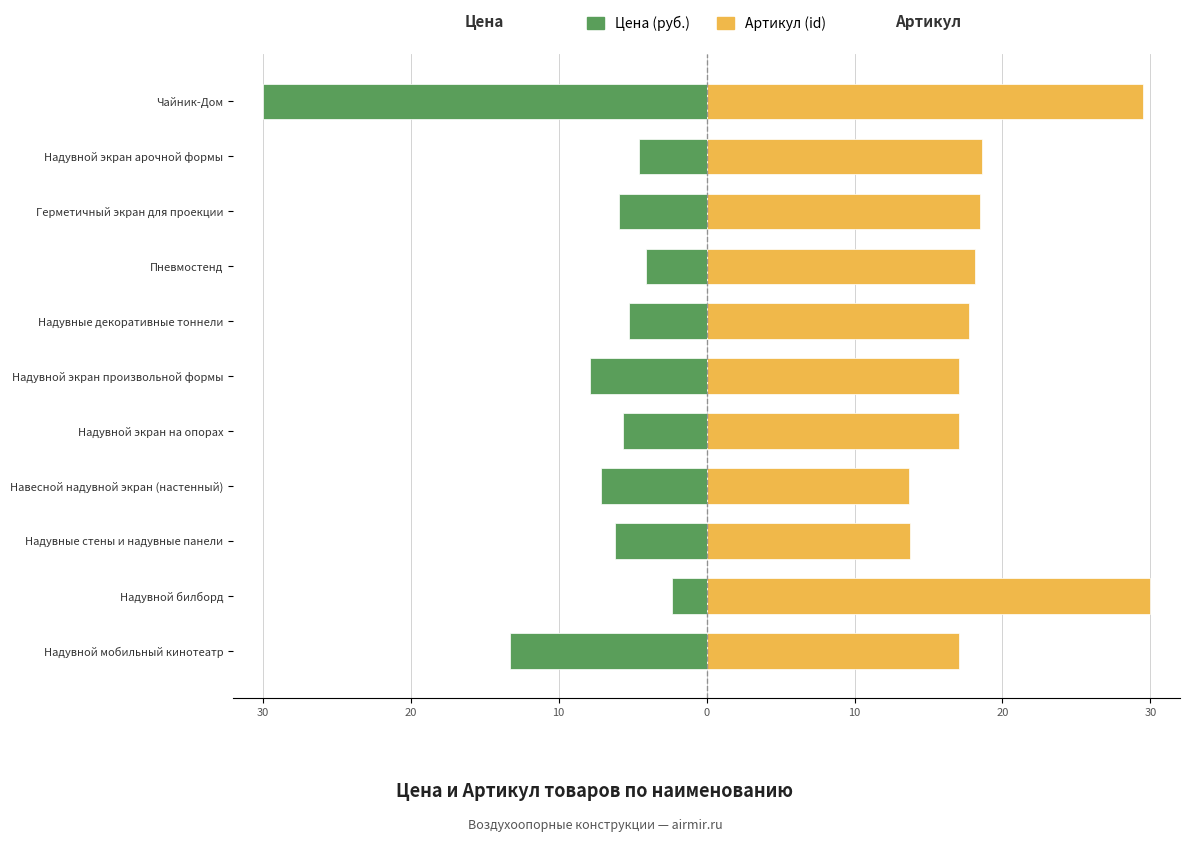

List the series in order of their overall mean, highest first.

Артикул (id), Цена (руб.)